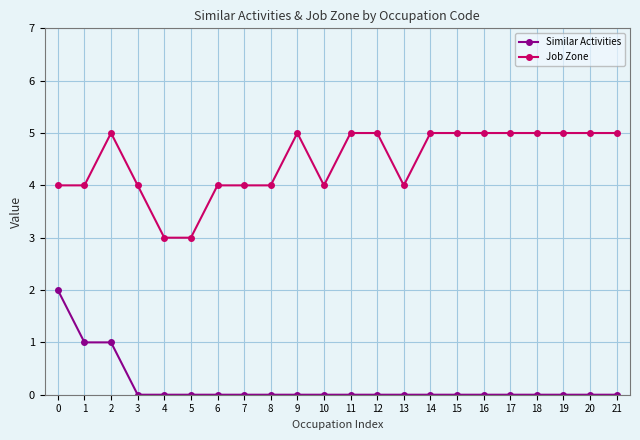

Is it true that Job Zone equals 4 at 3?

True